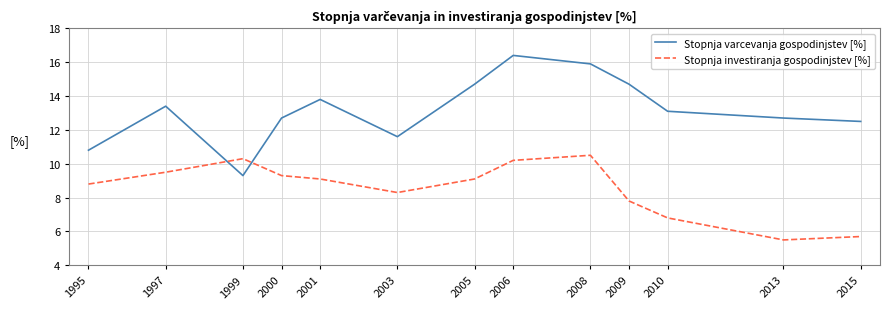

What is the smallest value displayed?

5.5